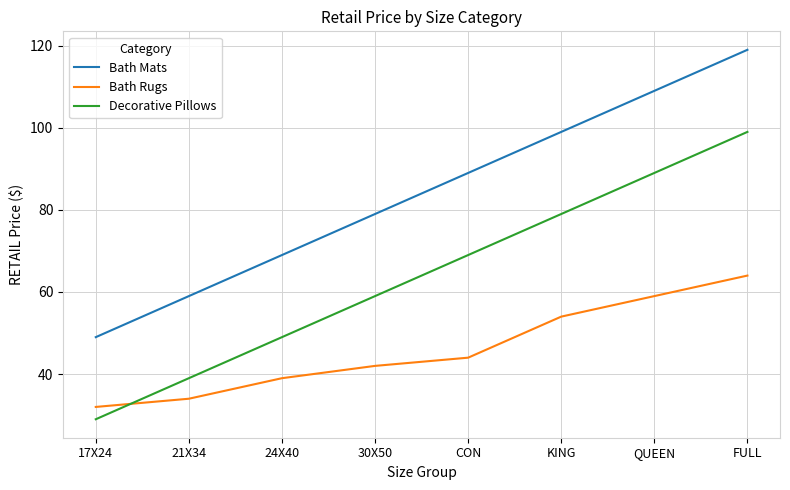

What is the sum of the Decorative Pillows values at CON and 30X50?

128